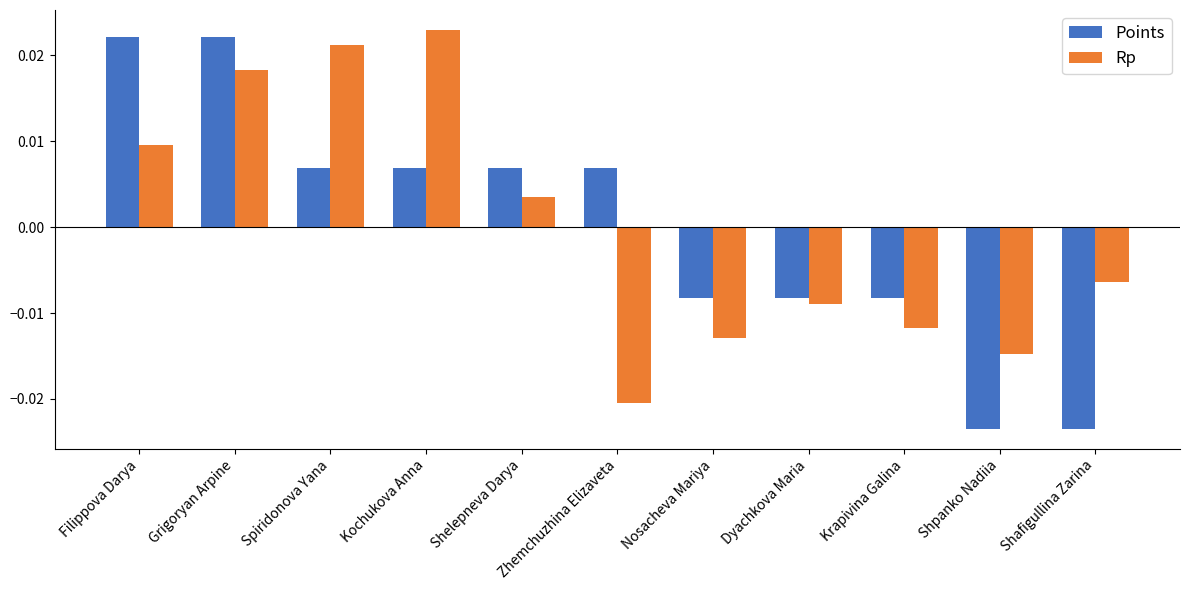

At how many categories does at least one series exceed 0?

6